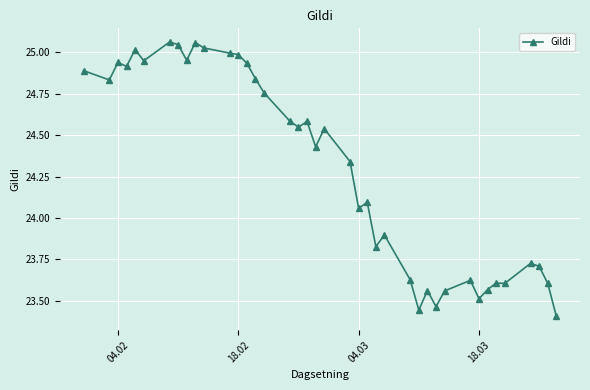

How many lines are shown in the chart?

1